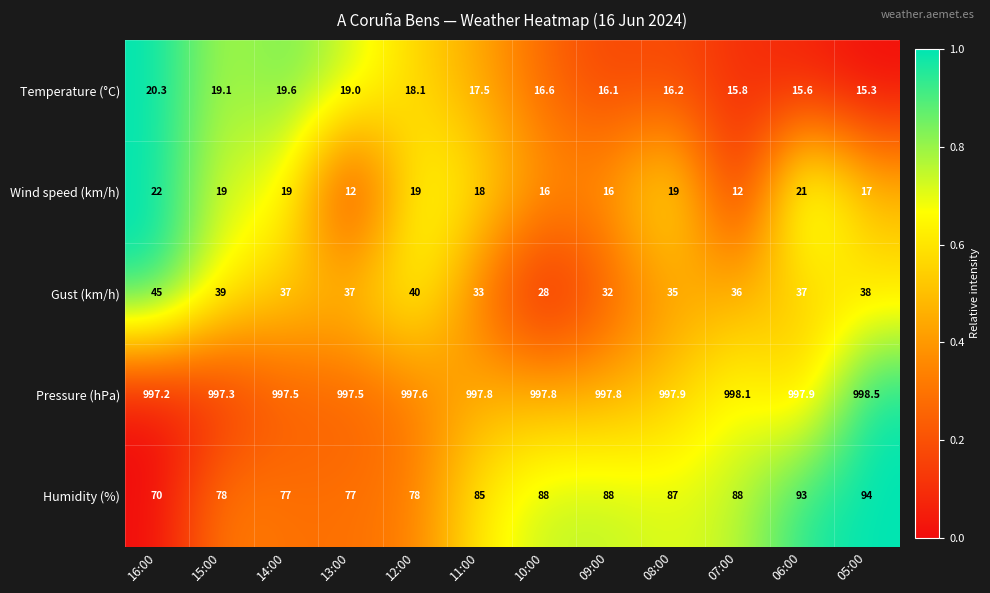

Which series has the widest spread of values?

Humidity (%)